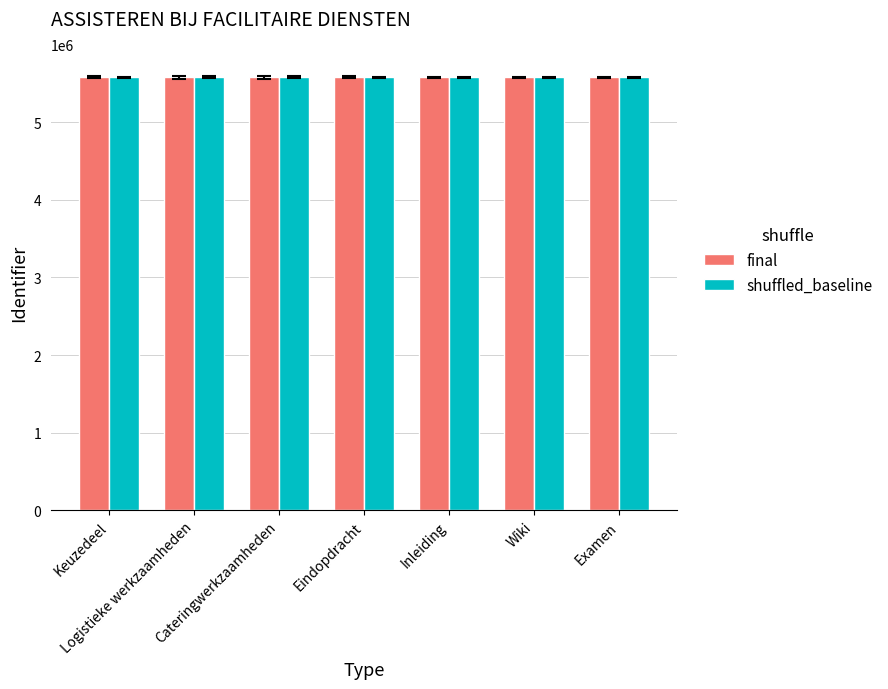

What is the smallest value displayed?

5577508